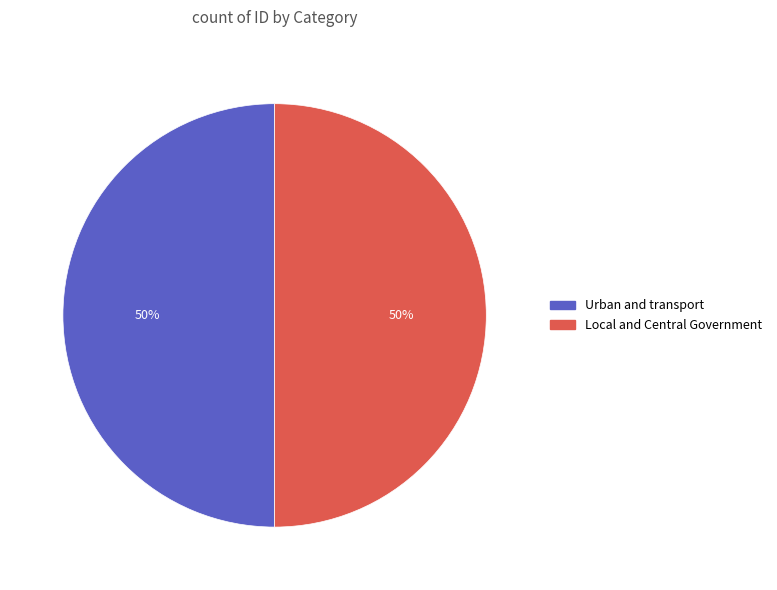

What is the ratio of the value at Local and Central Government to the value at Urban and transport?

1.0